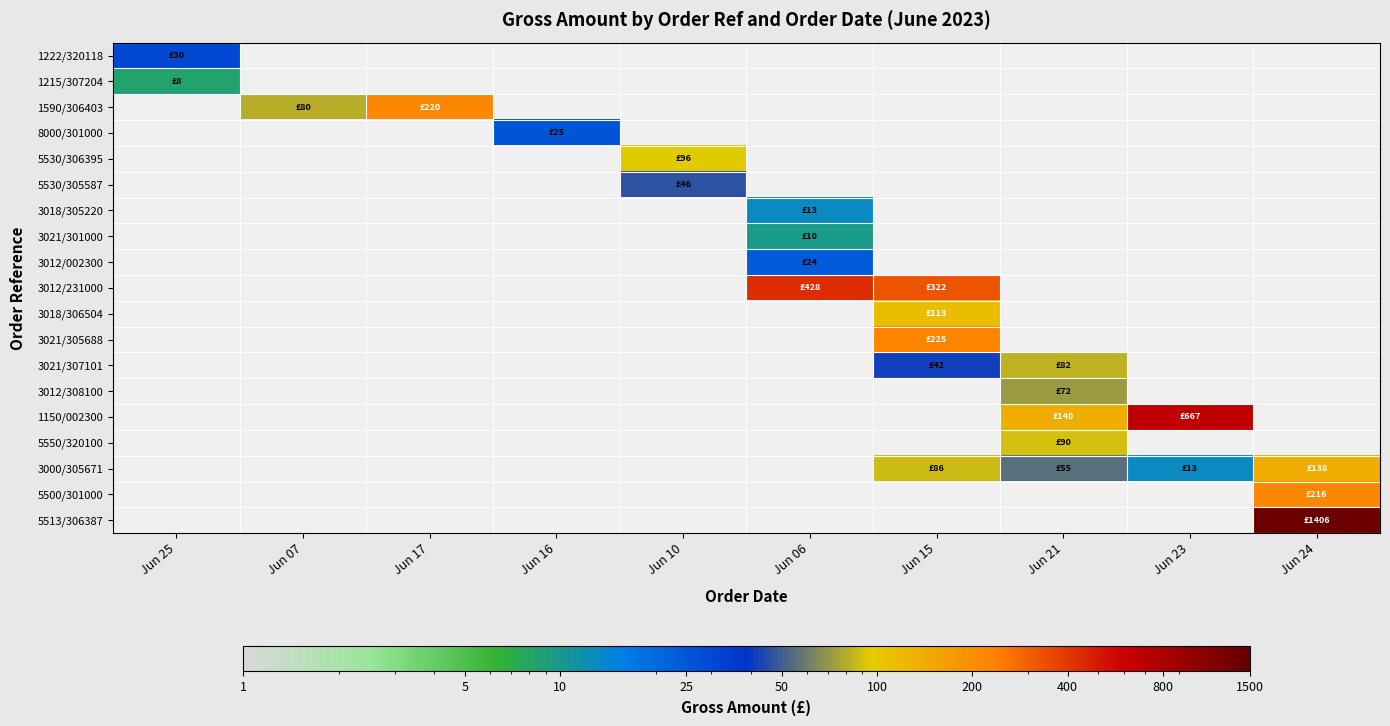

Which category has the highest value in the 1590/306403 series?

Jun 25